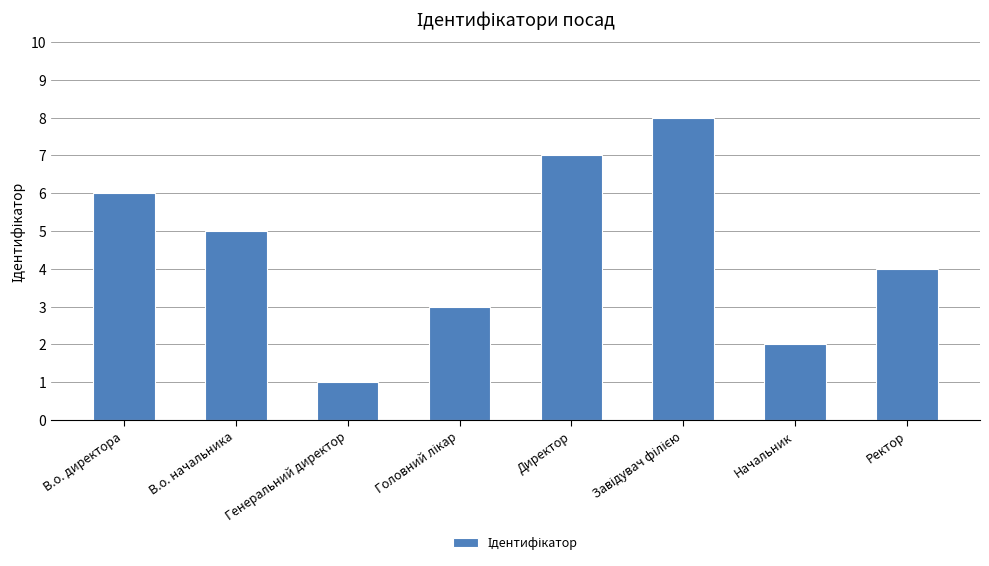

Is it true that the value at Ректор is 4?

True